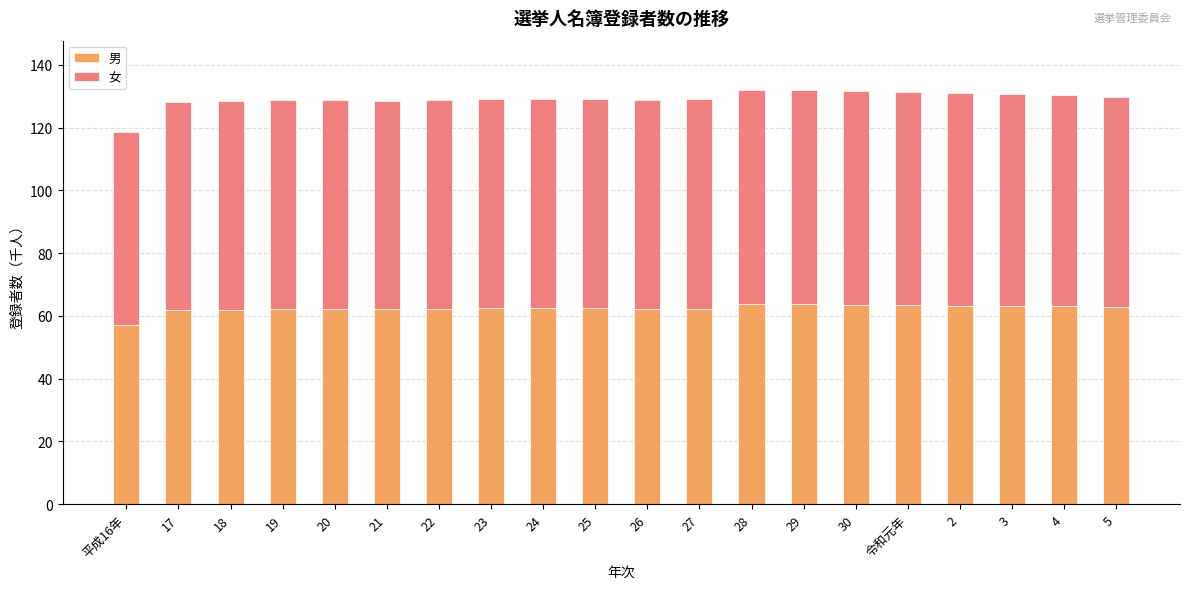

What is the minimum value for 男?

57.1